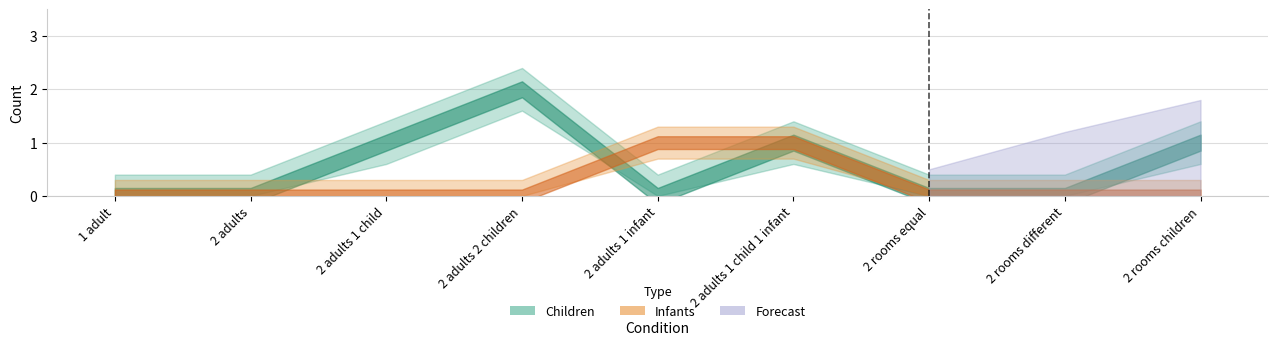

Between which two adjacent categories do Infants and Children first intersect?

2 adults 2 children and 2 adults 1 infant